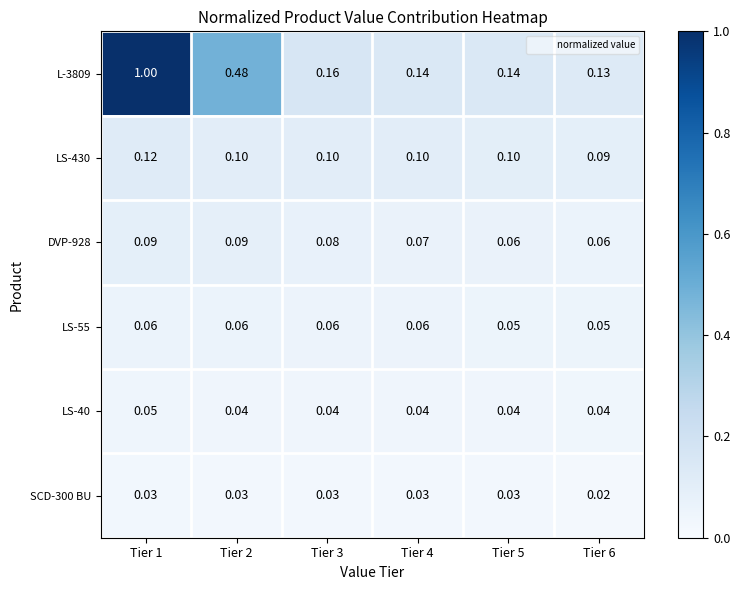

Is the value of LS-40 at Tier 3 greater than the value of L-3809 at Tier 3?

No